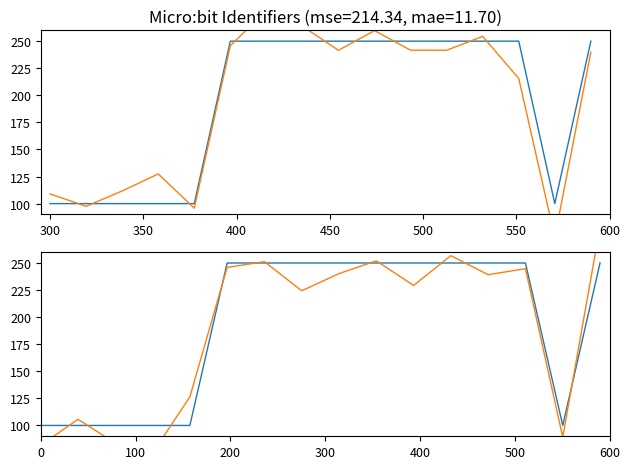

Reading right to left, what are all the values shown in this chart?

Identifier: 250.0	100.0	250.0	250.0	250.0	250.0	250.0	250.0	250.0	250.0	250.0	100.0	100.0	100.0	100.0	100.0
Identifier_trend: 283.3	89.2	244.7	239.2	256.8	229.3	252.0	240.2	224.4	251.2	245.9	126.4	74.6	83.7	105.7	81.8